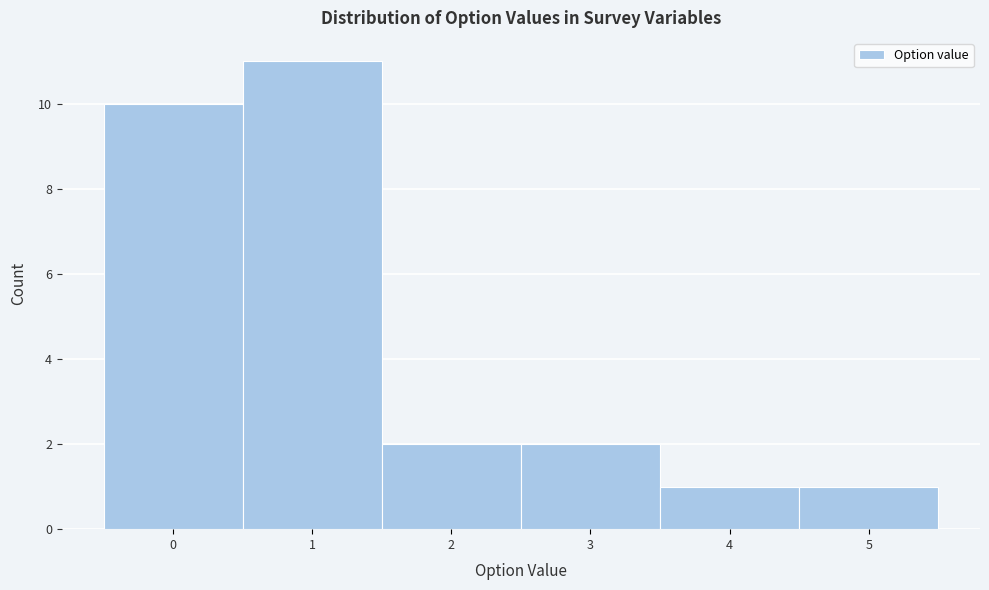

How tall is the bar that spans 2.5 to 3.5 on the x-axis? The values are not printed on the chart, so give them approximately, as read against the axis.

2